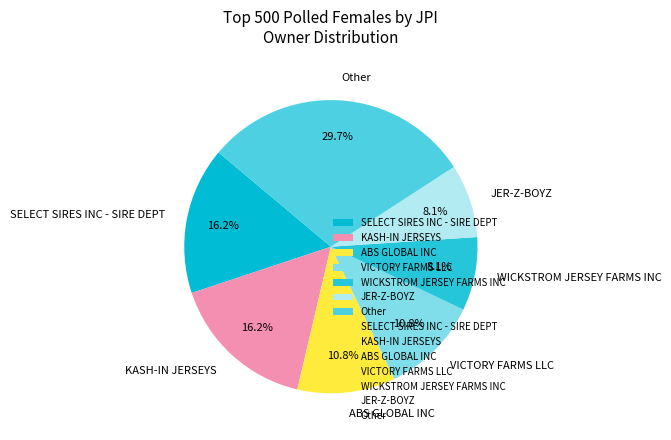

To the nearest percent, what is the combined percentage of SELECT SIRES INC - SIRE DEPT and Other?

46%